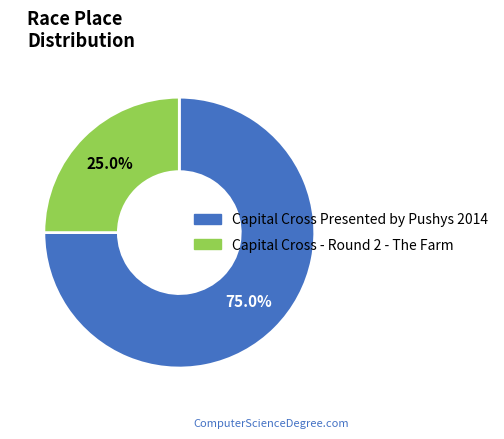

Which has a higher value, Capital Cross Presented by Pushys 2014 or Capital Cross - Round 2 - The Farm?

Capital Cross Presented by Pushys 2014